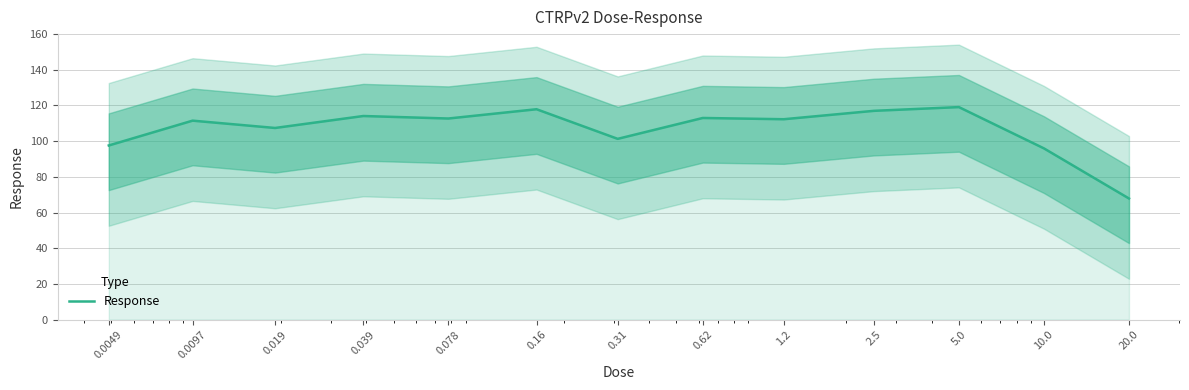

Is it true that the value at 0.078 is 112.7?

True